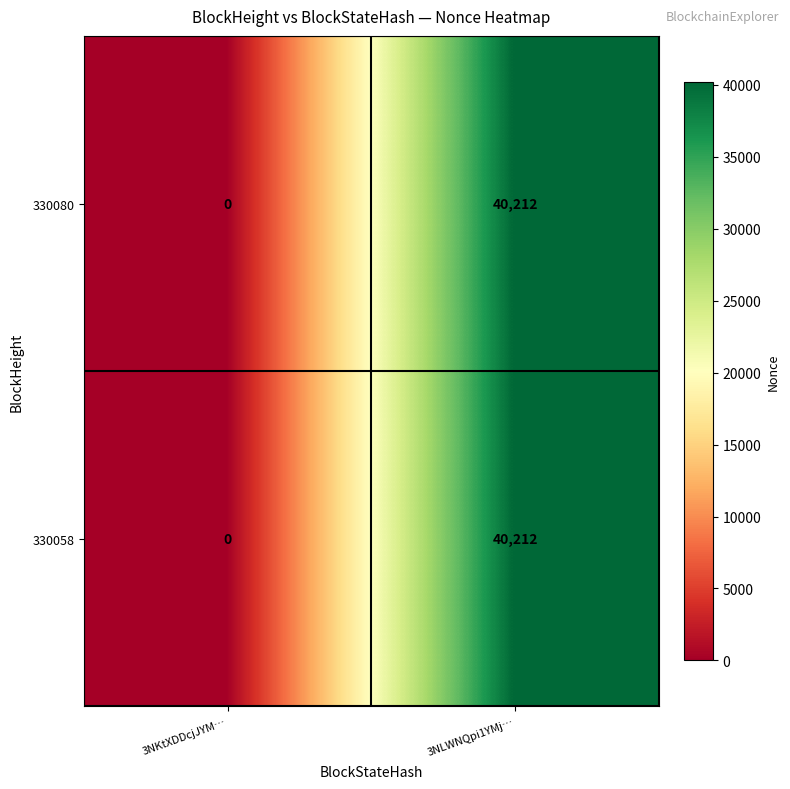

True or false: 330080 has a value of 40212 at 3NLWNQpi1YMj….

True